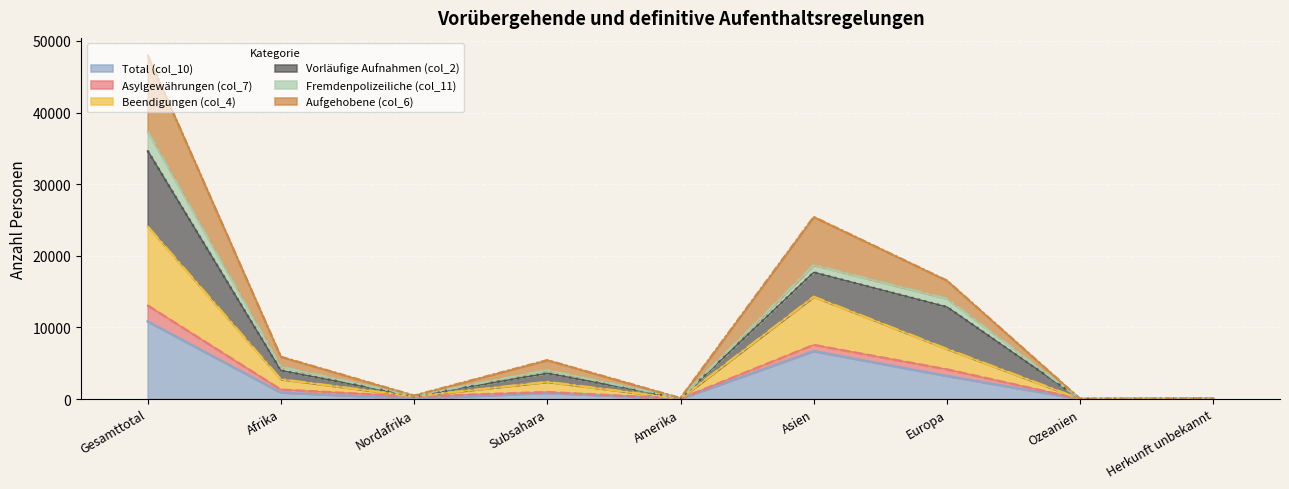

At how many categories does at least one series exceed 35426?

1